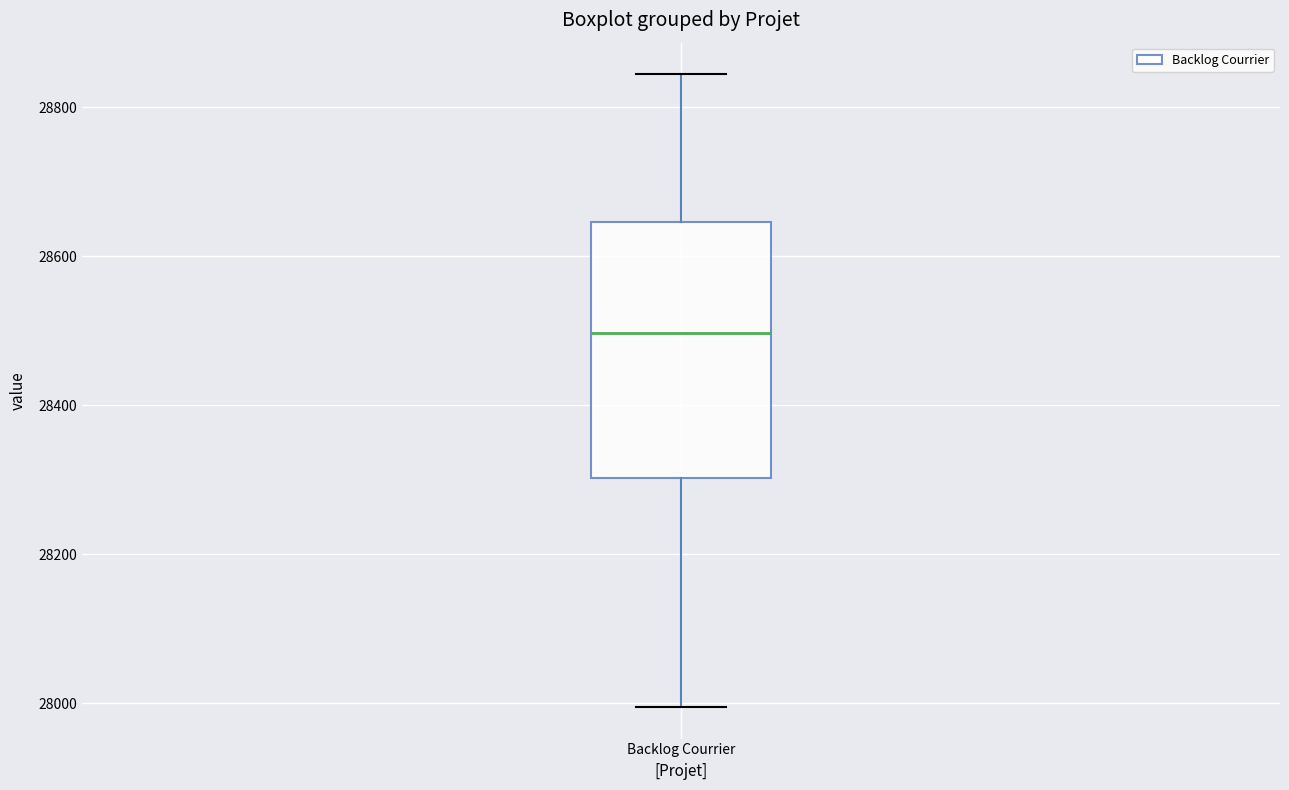

Transcribe this box plot: give where the median line is, the range the box spans, and where the two whiskers end, as read against the y-axis. The values are not printed on the chart, so give them approximately, as read against the axis.

median 28500, box 28300 to 28640, whiskers 28000 to 28840